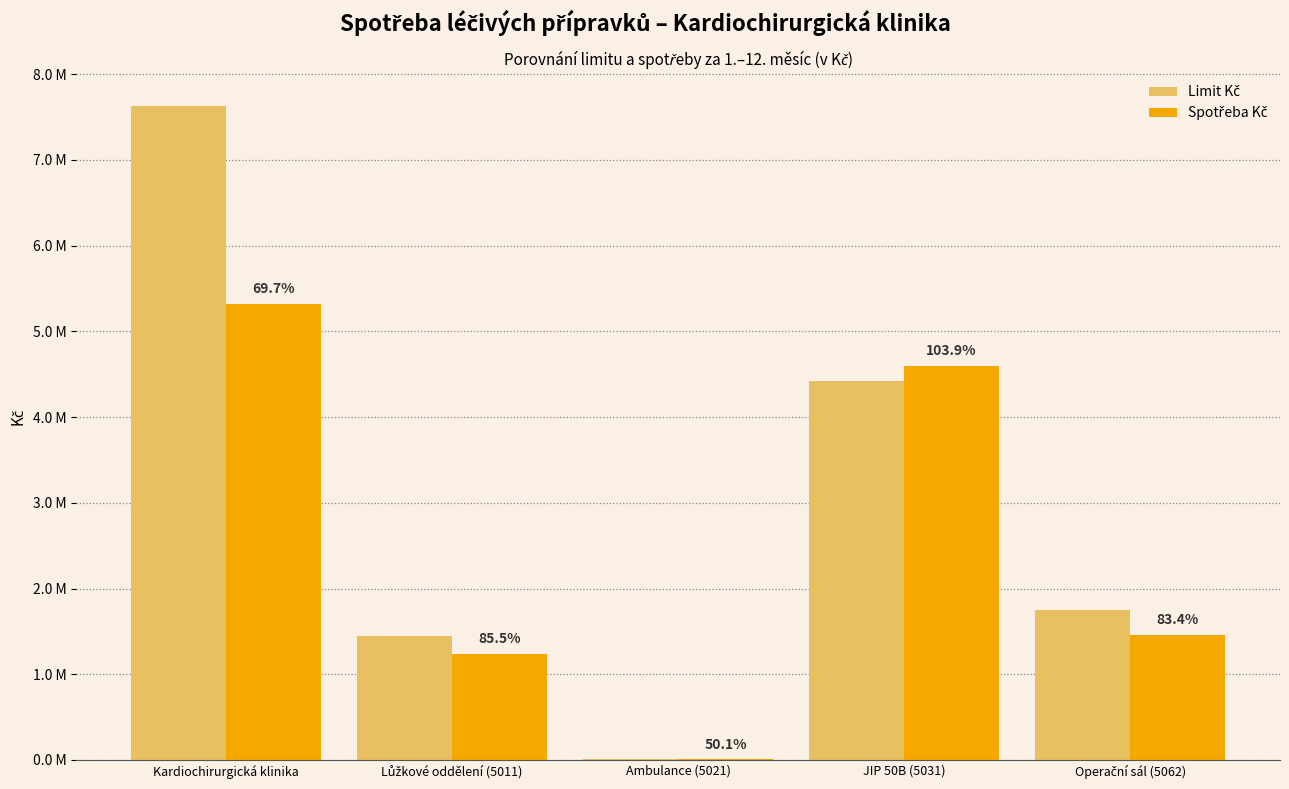

Are the bars horizontal?

No